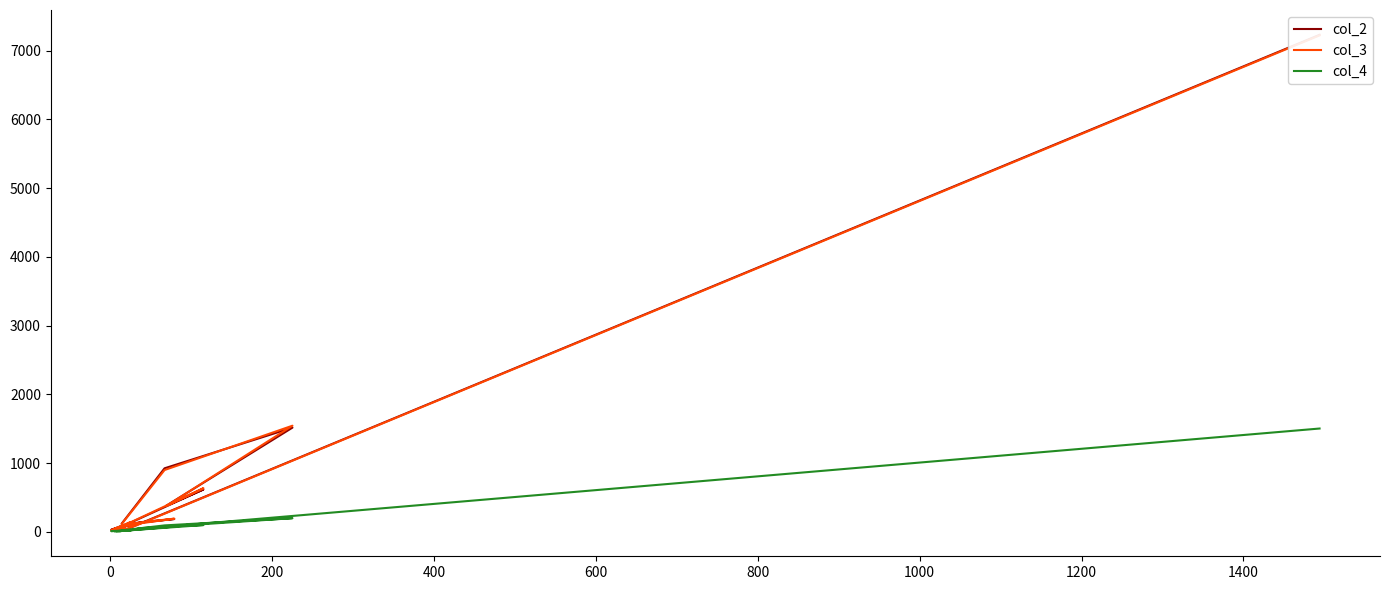

What is the difference between the second highest and minimum values in the col_4 series?

193